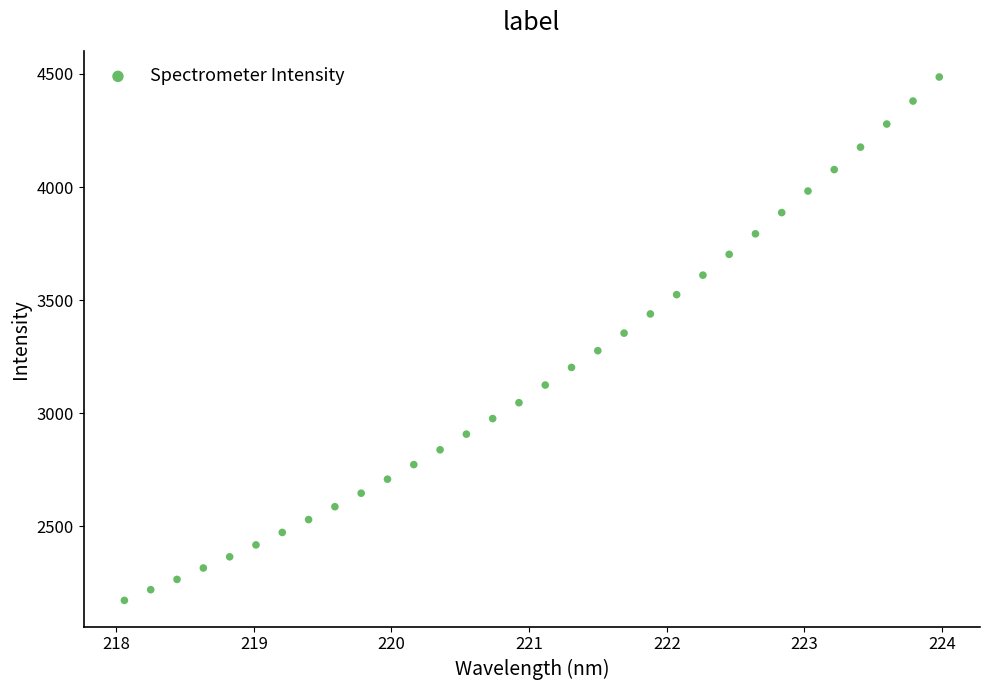

What is the range of X values (max minus min)?

5.9